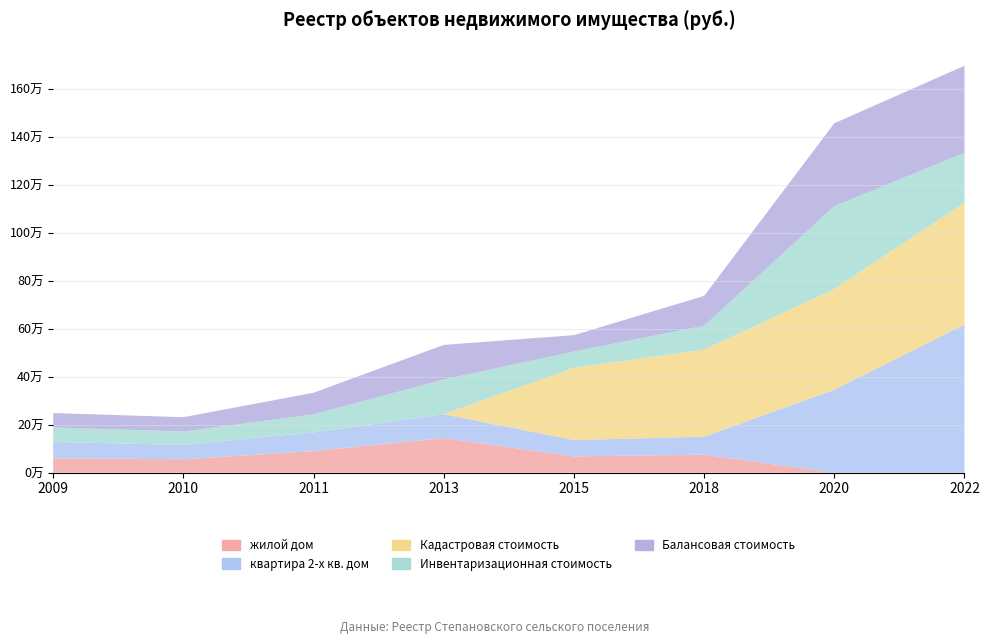

Reading left to right, list all the values displayed in this chart.

жилой дом: 60226	55972	90202	144570	68028	75138	0	0
квартира 2-х кв. дом: 68028	59791	77858	99254	68028	75138	345792	617224
Кадастровая стоимость: 0	0	0	0	301447	363082	419950	509210
Инвентаризационная стоимость: 60226	55972	75138	144570	68028	99254	345792	207475
Балансовая стоимость: 60226	59791	90202	144570	68028	124740	345792	363082